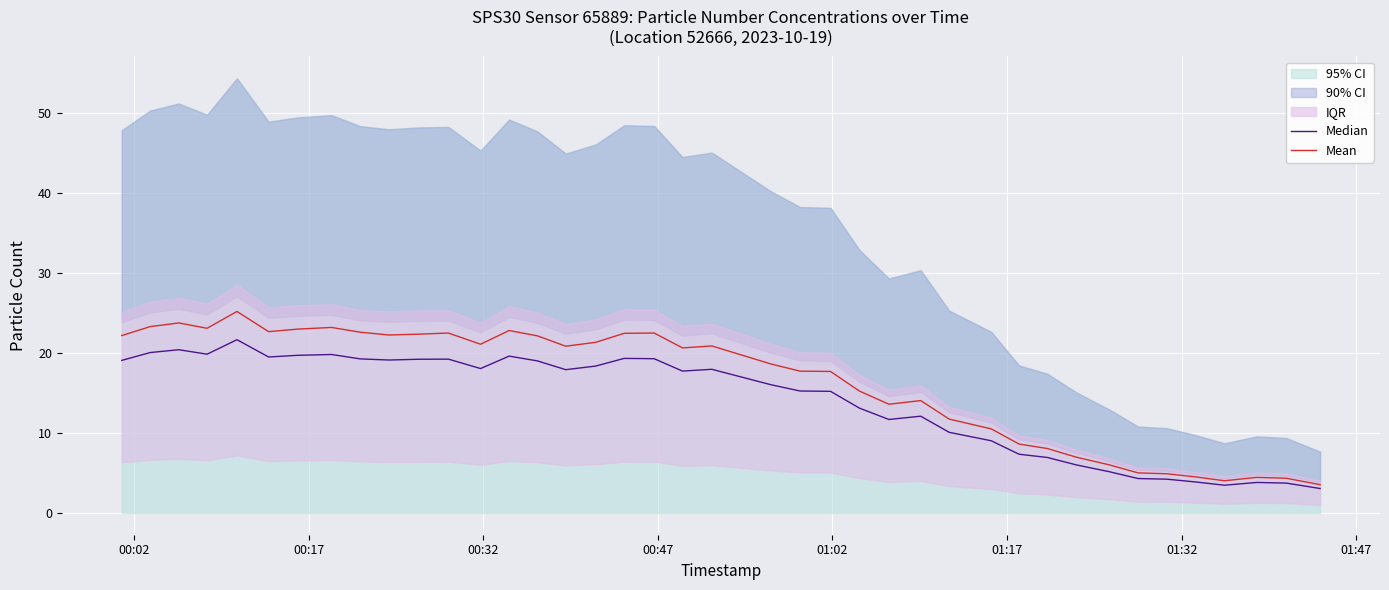

True or false: Median and Mean cross at least once.

False